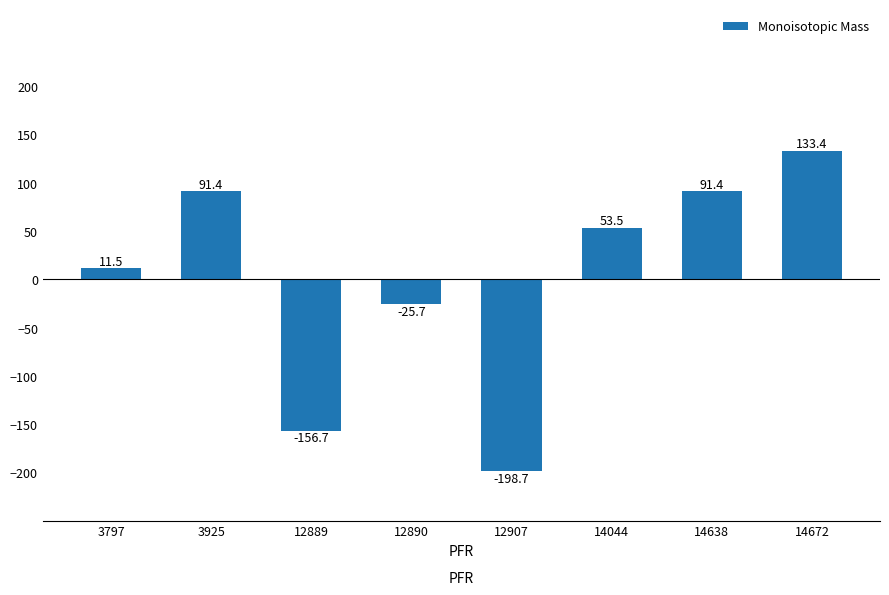

Reading left to right, list all the values displayed in this chart.

11.5	91.4	-156.7	-25.7	-198.7	53.5	91.4	133.4